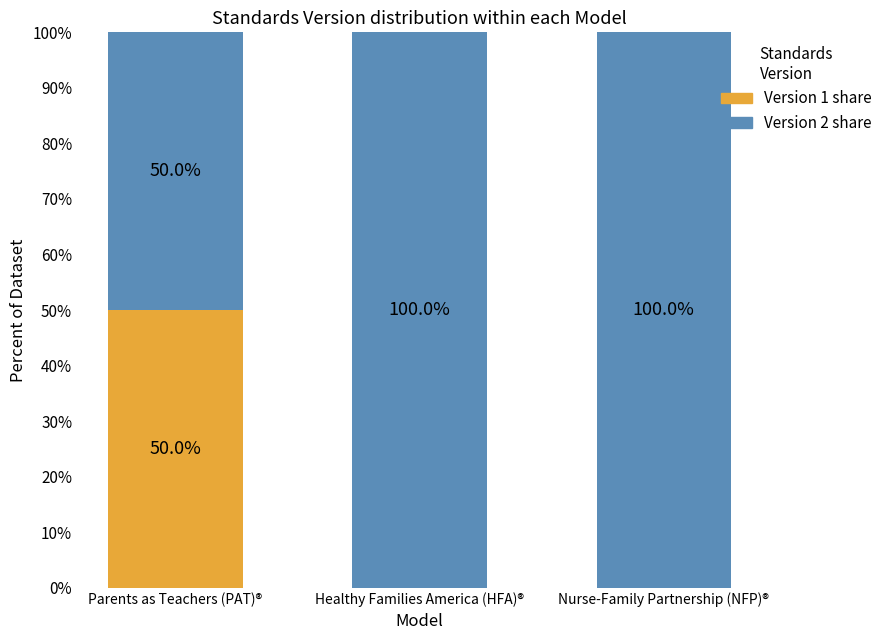

How many data points does each series have?

3